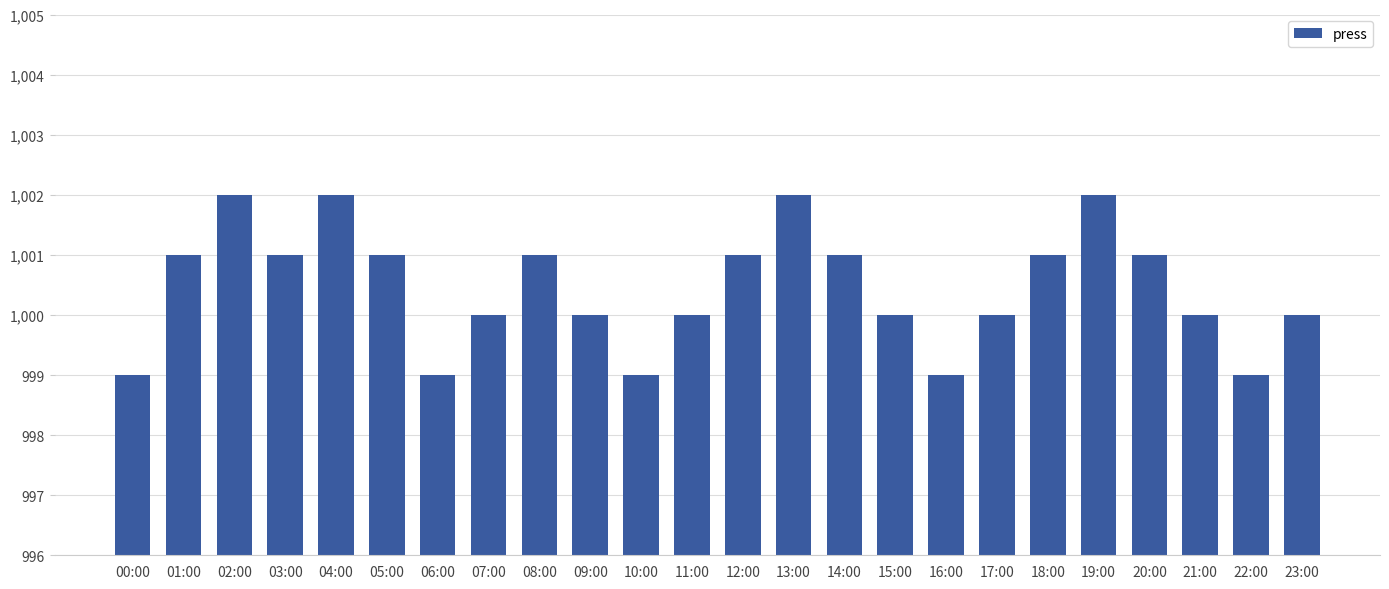

Between 17:00 and 03:00, which is larger?

03:00